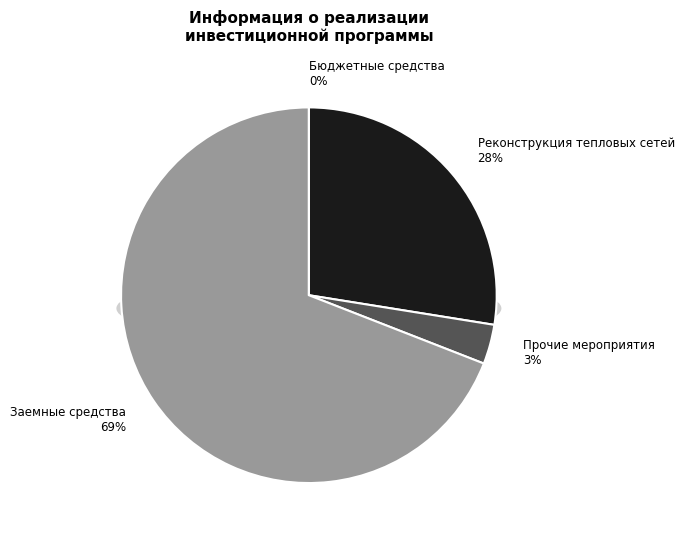

Does Заемные средства account for over 50% of the chart?

Yes